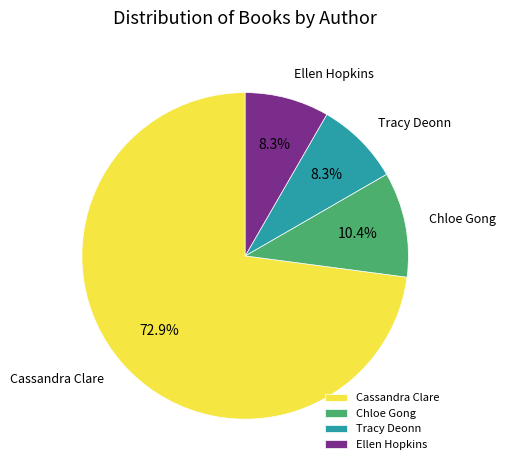

Is there a majority slice in this chart?

Yes